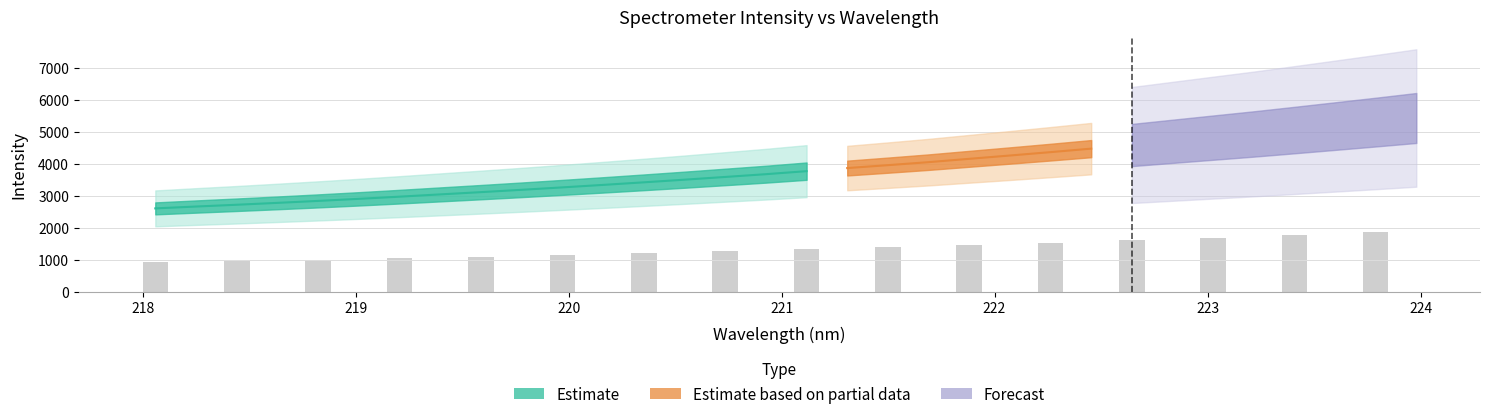

Does the chart contain any negative values?

No